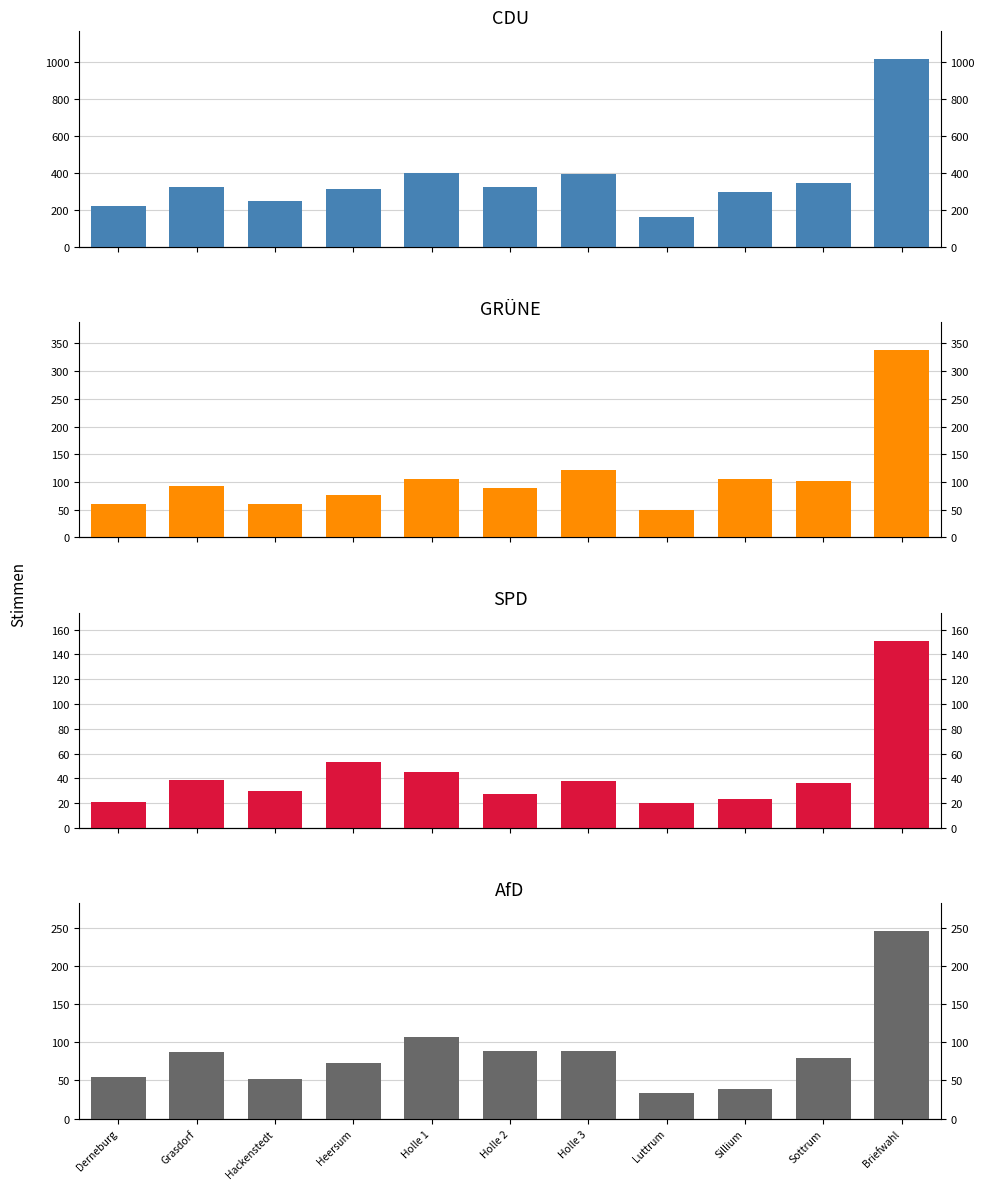

Between Grasdorf and Holle 1, which series saw the biggest shift?

CDU